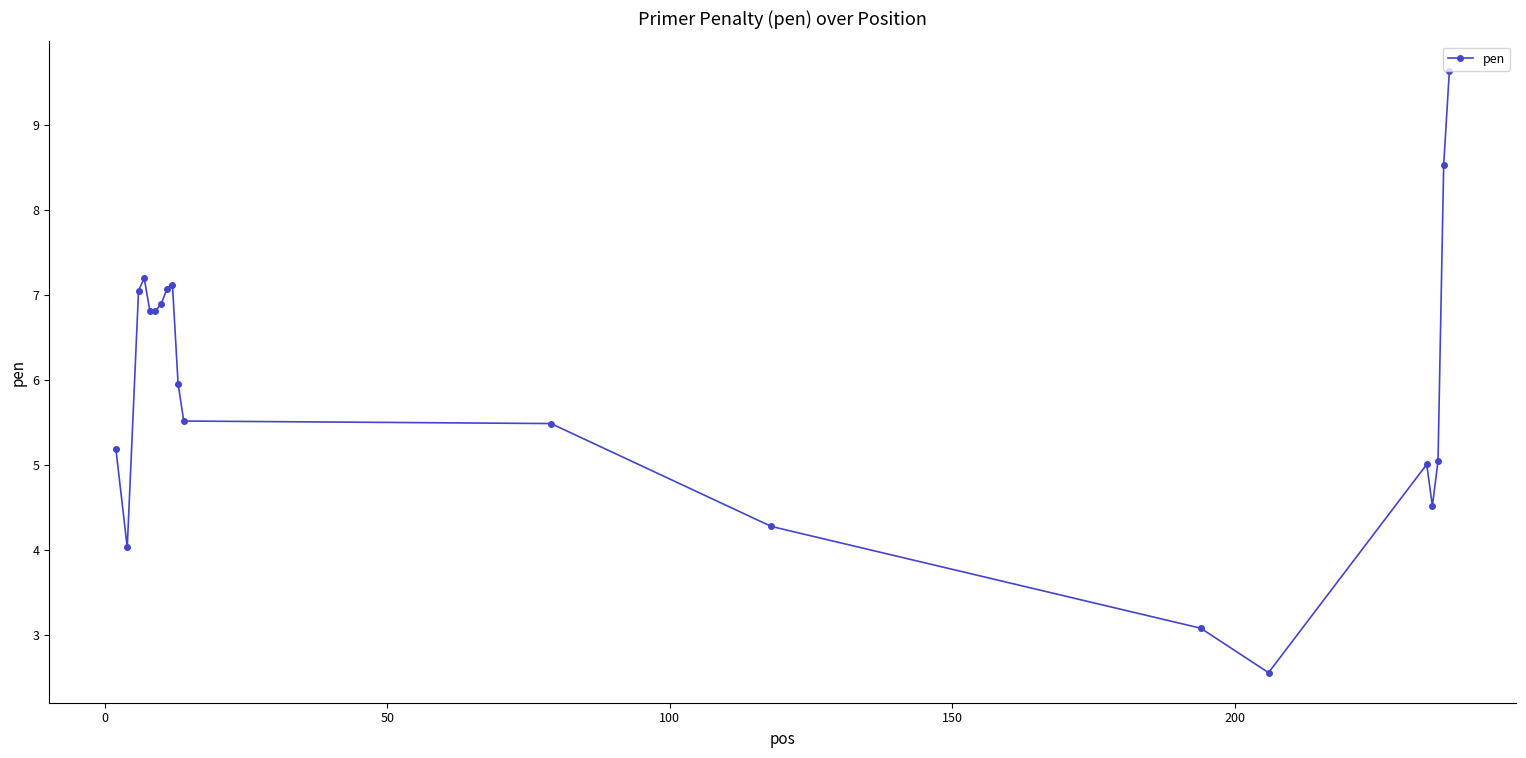

What is the average value?

5.9